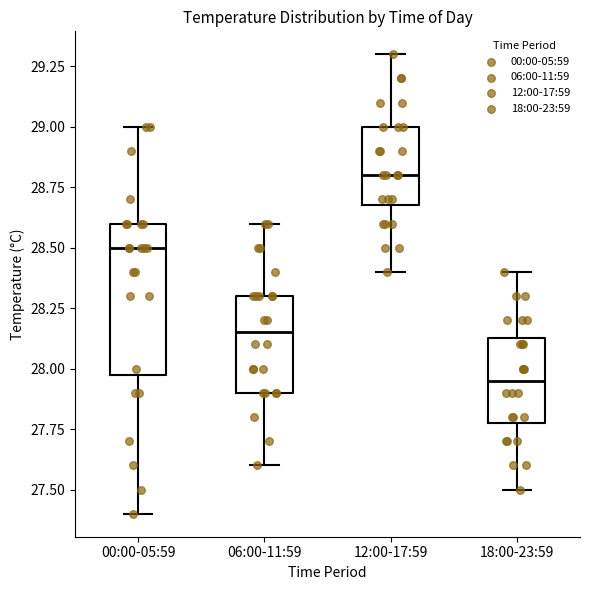

Reading left to right, transcribe this box plot: for each box, give where its median line is, the range the box spans, and where its two whiskers end, as read against the y-axis. The values are not printed on the chart, so give them approximately, as read against the axis.

00:00-05:59: median 28.50, box 28.00 to 28.60, whiskers 27.40 to 29.00
06:00-11:59: median 28.15, box 27.90 to 28.30, whiskers 27.60 to 28.60
12:00-17:59: median 28.80, box 28.70 to 29.00, whiskers 28.40 to 29.30
18:00-23:59: median 27.95, box 27.80 to 28.15, whiskers 27.50 to 28.40